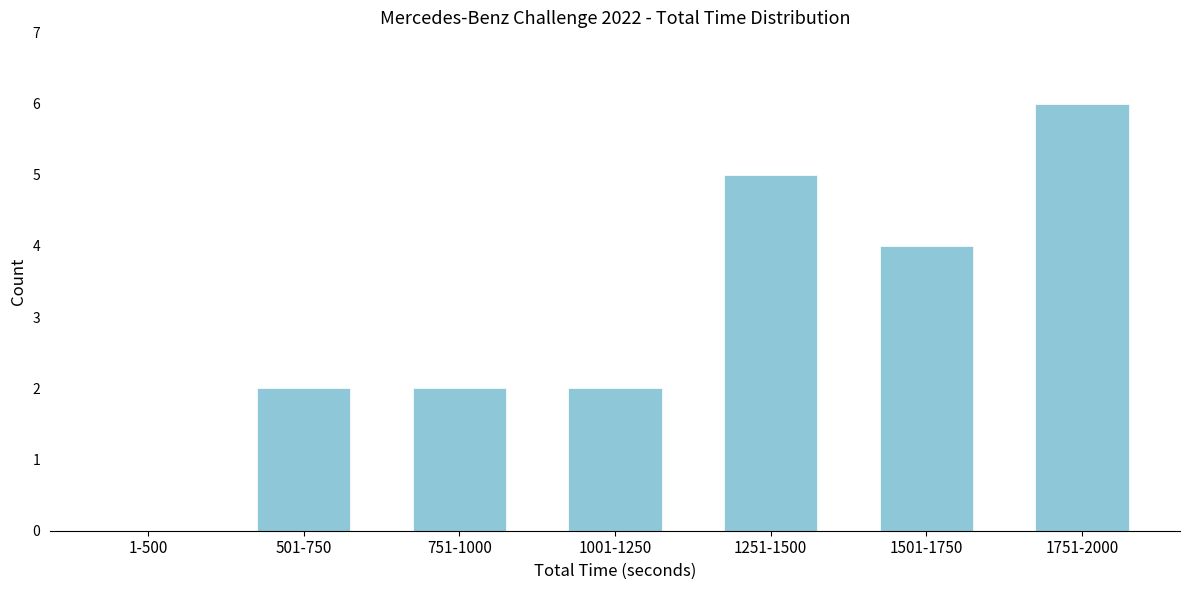

Reading right to left, what are all the values shown in this chart?

1751-2000=6	1501-1750=4	1251-1500=5	1001-1250=2	751-1000=2	501-750=2	1-500=0